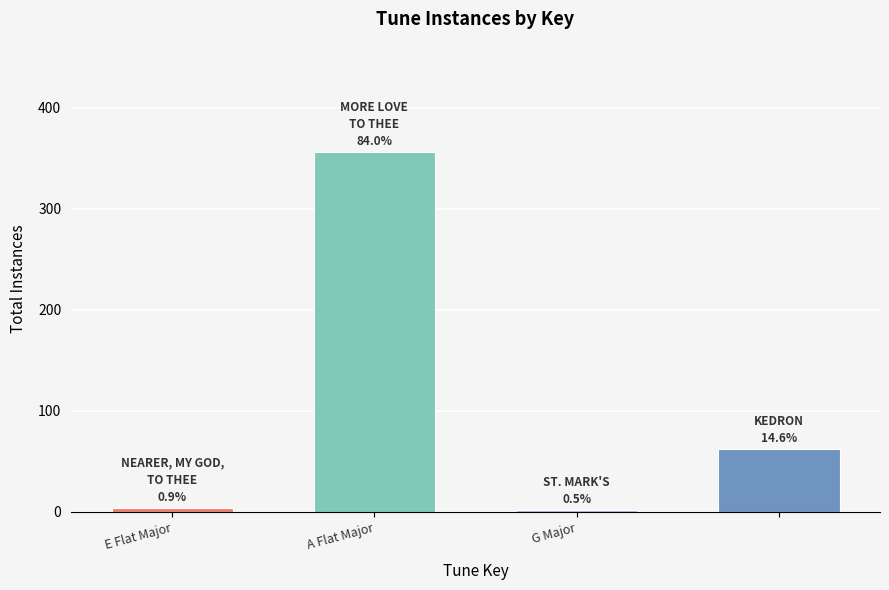

What is the maximum value shown in the chart?

356